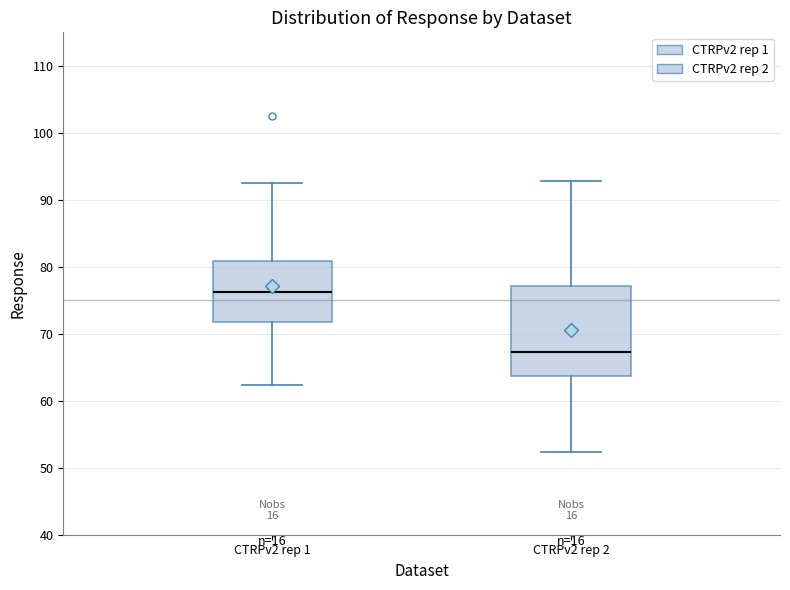

Reading left to right, transcribe this box plot: for each box, give where its median line is, the range the box spans, and where its two whiskers end, as read against the y-axis. The values are not printed on the chart, so give them approximately, as read against the axis.

CTRPv2 rep 1: median 76, box 72 to 81, whiskers 62 to 92
CTRPv2 rep 2: median 67, box 64 to 77, whiskers 52 to 93